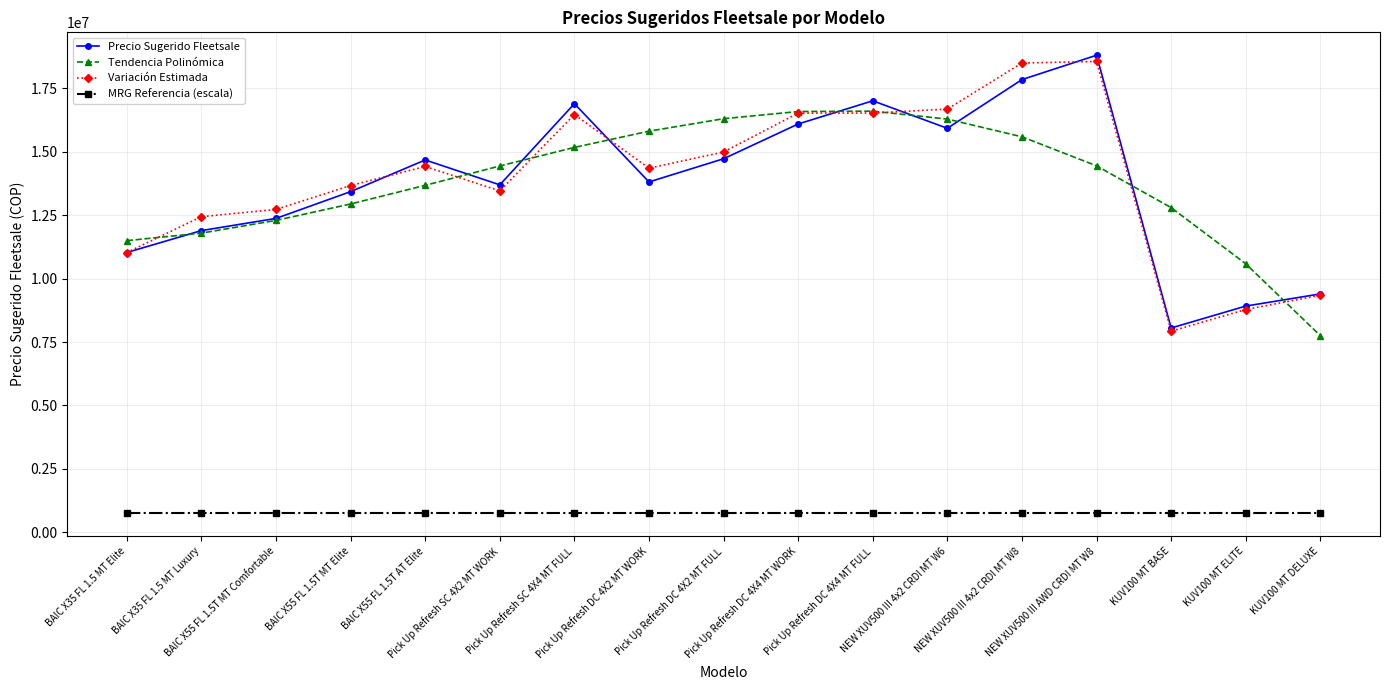

In Precio Sugerido Fleetsale, how many points are higher than both neighbors (excluding endpoints)?

4